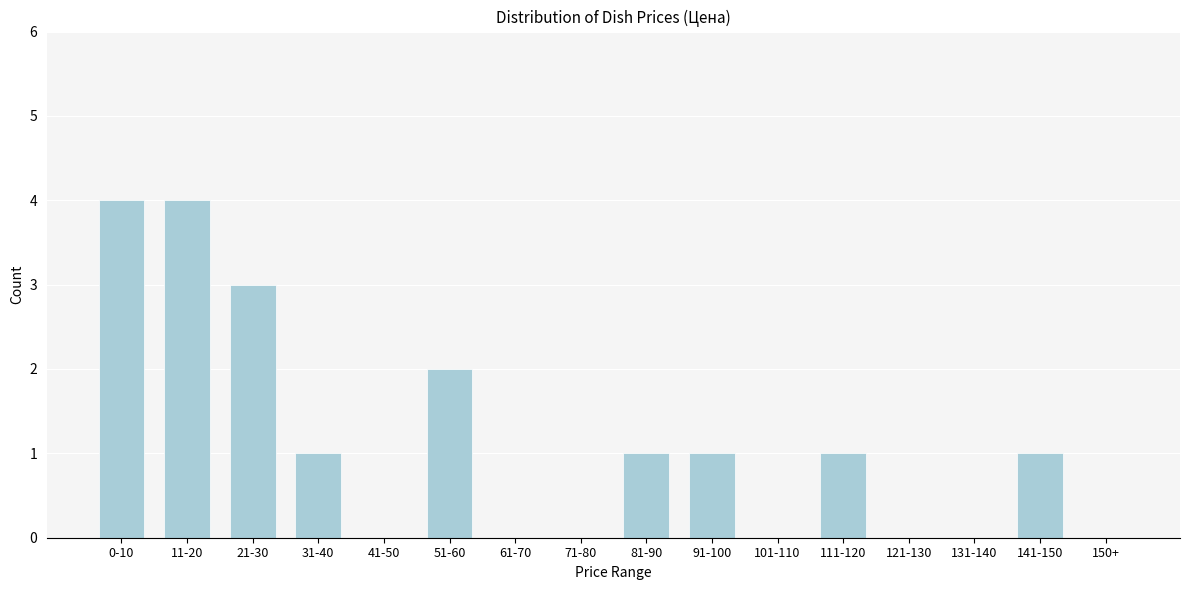

Reading left to right, what are all the values shown in this chart?

0-10=4	11-20=4	21-30=3	31-40=1	41-50=0	51-60=2	61-70=0	71-80=0	81-90=1	91-100=1	101-110=0	111-120=1	121-130=0	131-140=0	141-150=1	150+=0